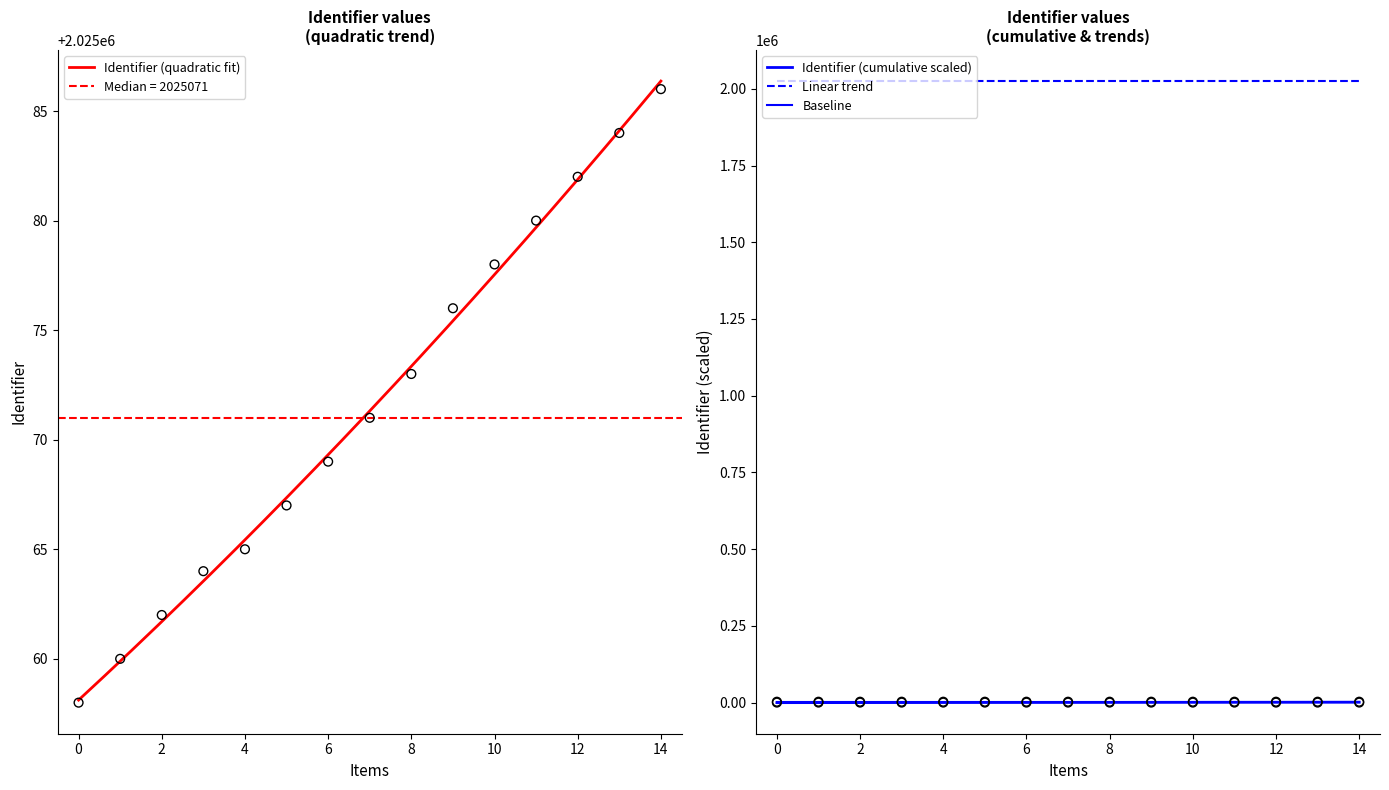

What is the minimum value for Identifier (quadratic fit)?

2025058.1